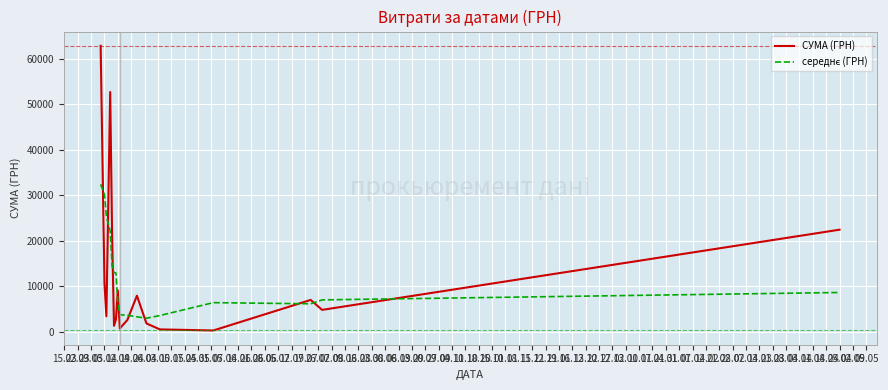

Which series has the largest range (max minus min)?

СУМА (ГРН)